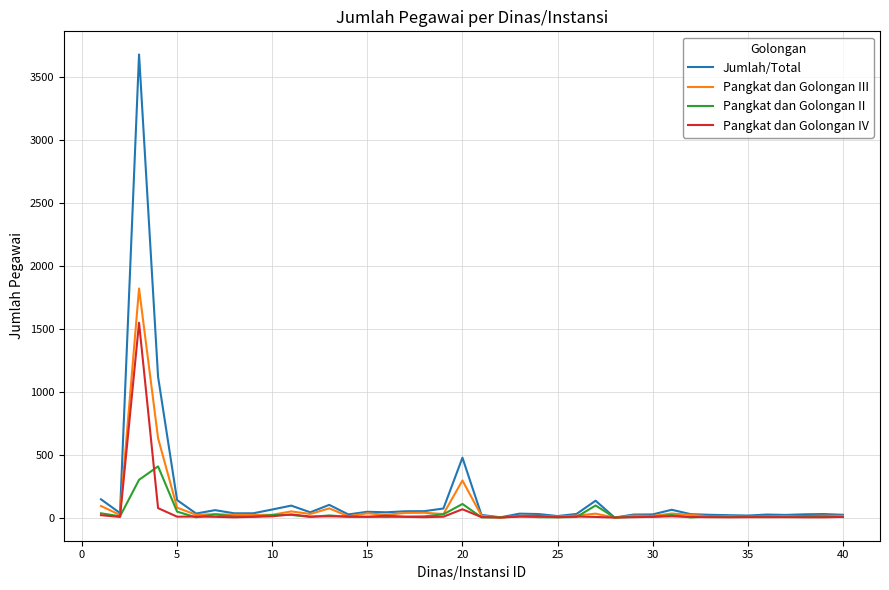

What is the maximum value shown in the chart?

3681